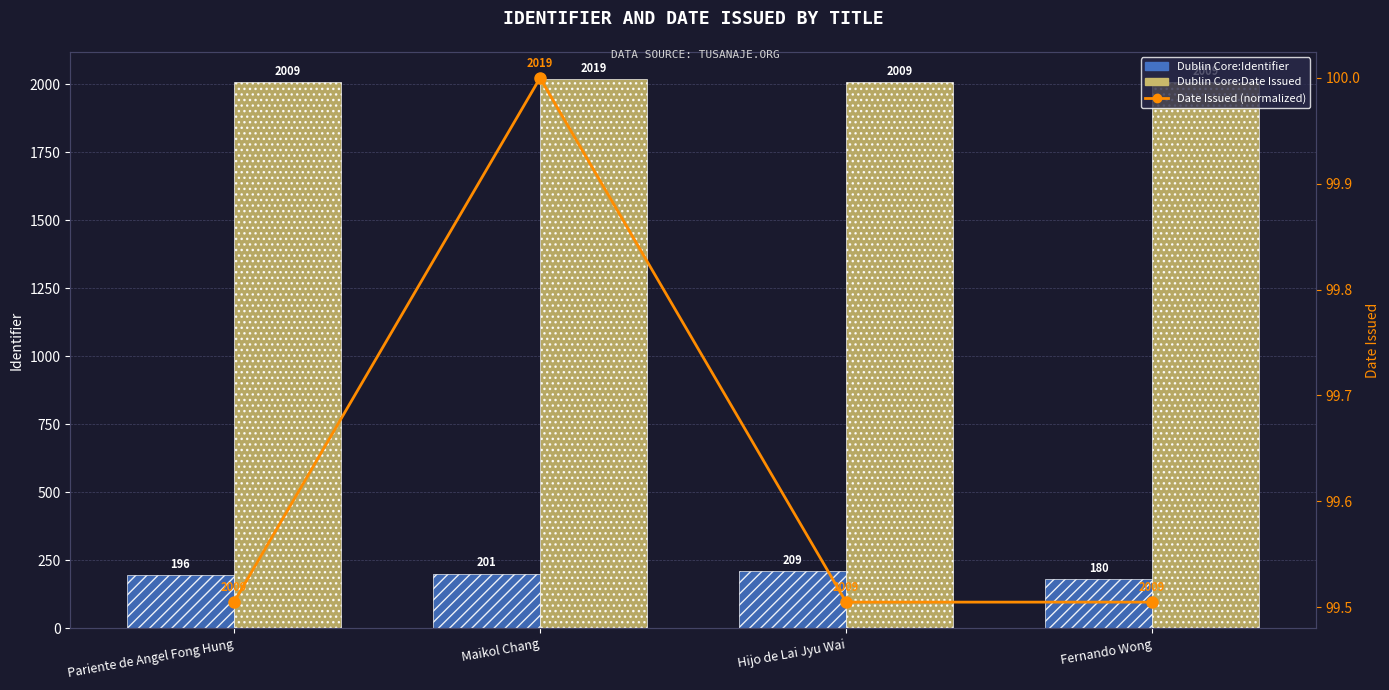

Is the value of Date Issued (normalized %) at Hijo de Lai Jyu Wai greater than the value of Dublin Core:Identifier at Fernando Wong?

No